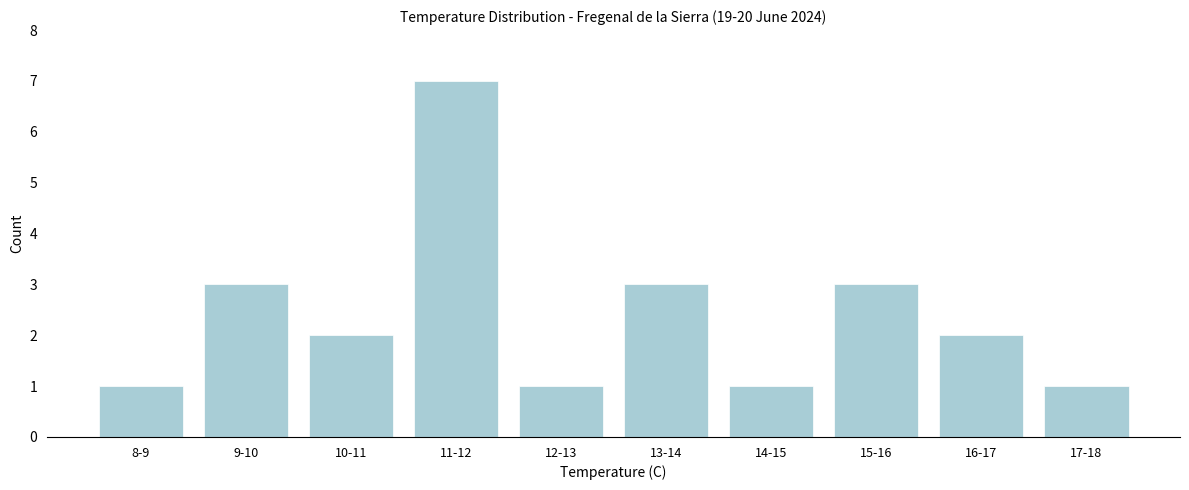

Reading left to right, transcribe all the data shown in this chart.

1	3	2	7	1	3	1	3	2	1